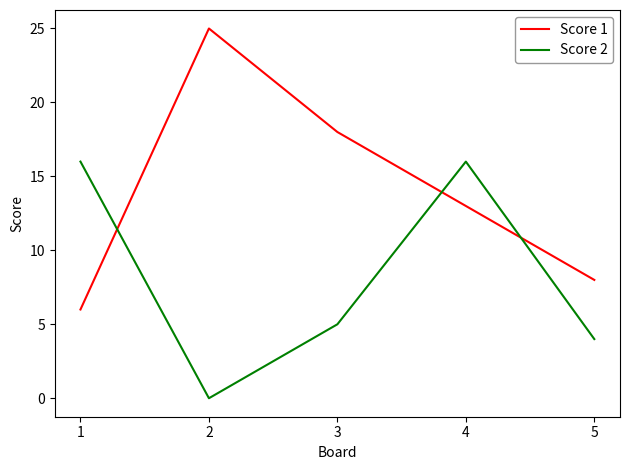

How many intersections are there between Score 2 and Score 1?

3